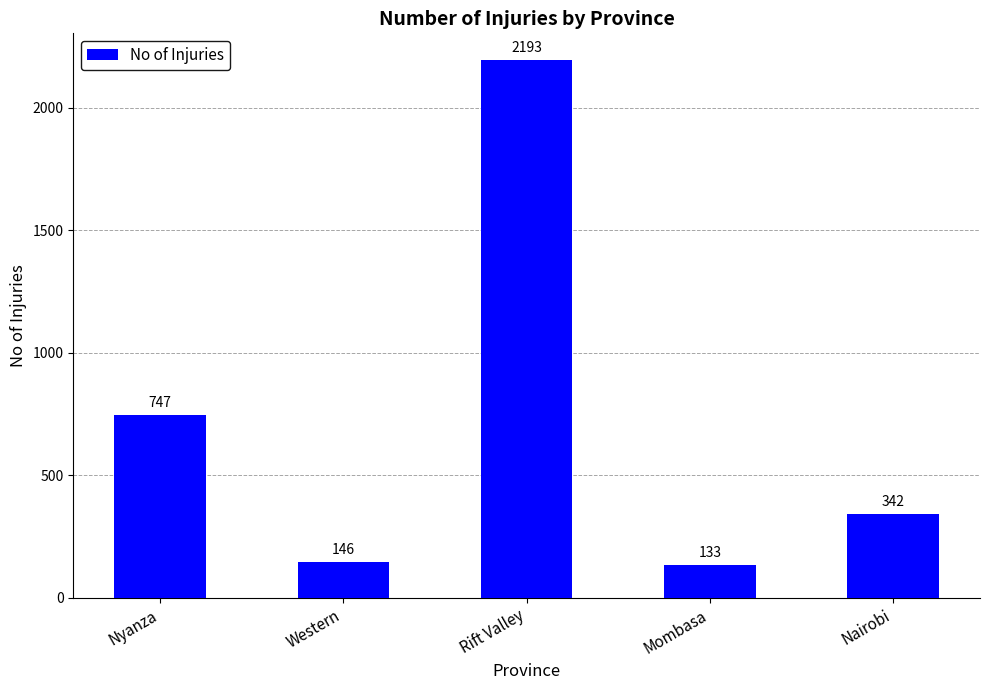

What is the label of the 3rd bar from the right?

Rift Valley